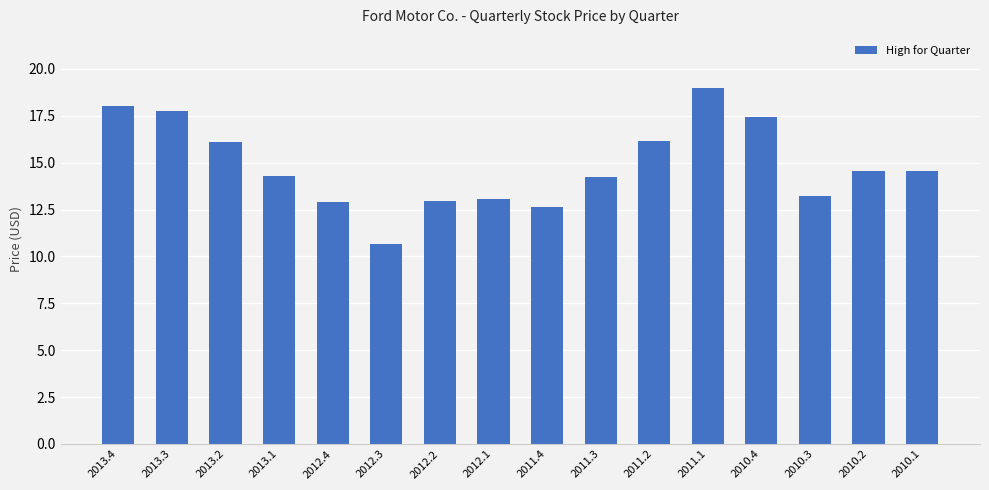

Approximately how many times larger is the value at 2012.3 compared to 2013.3?

0.6